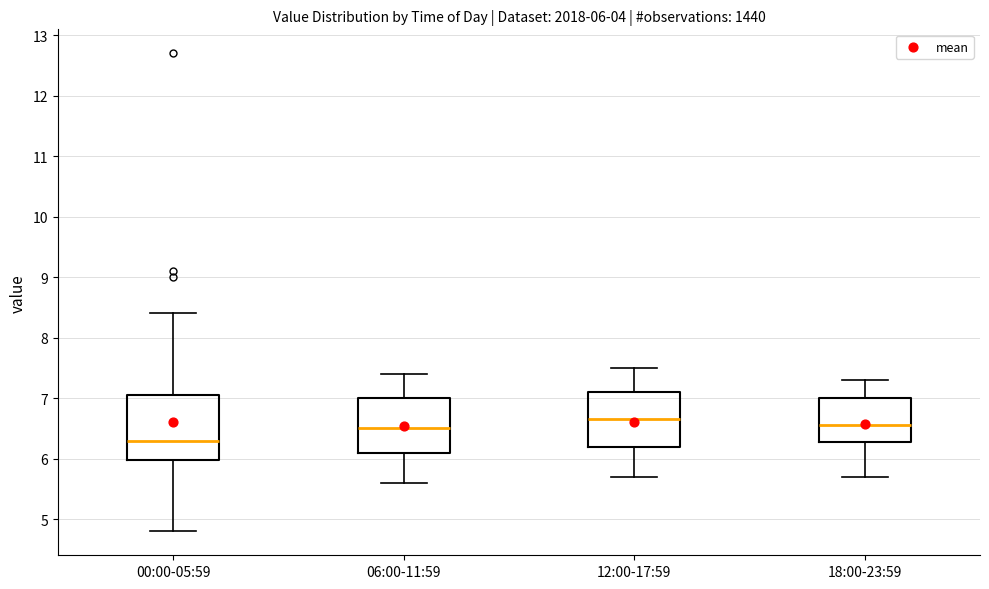

Which box has the lowest median line?

00:00-05:59